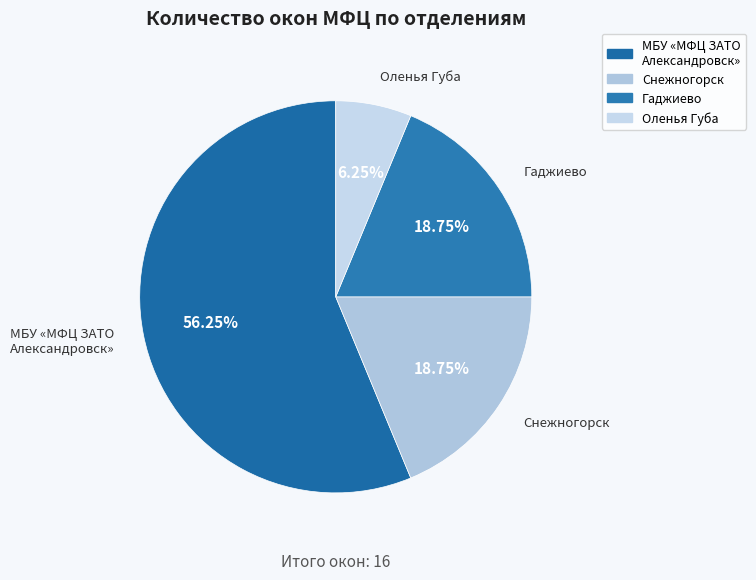

Which category has the smallest portion of the pie?

Оленья Губа